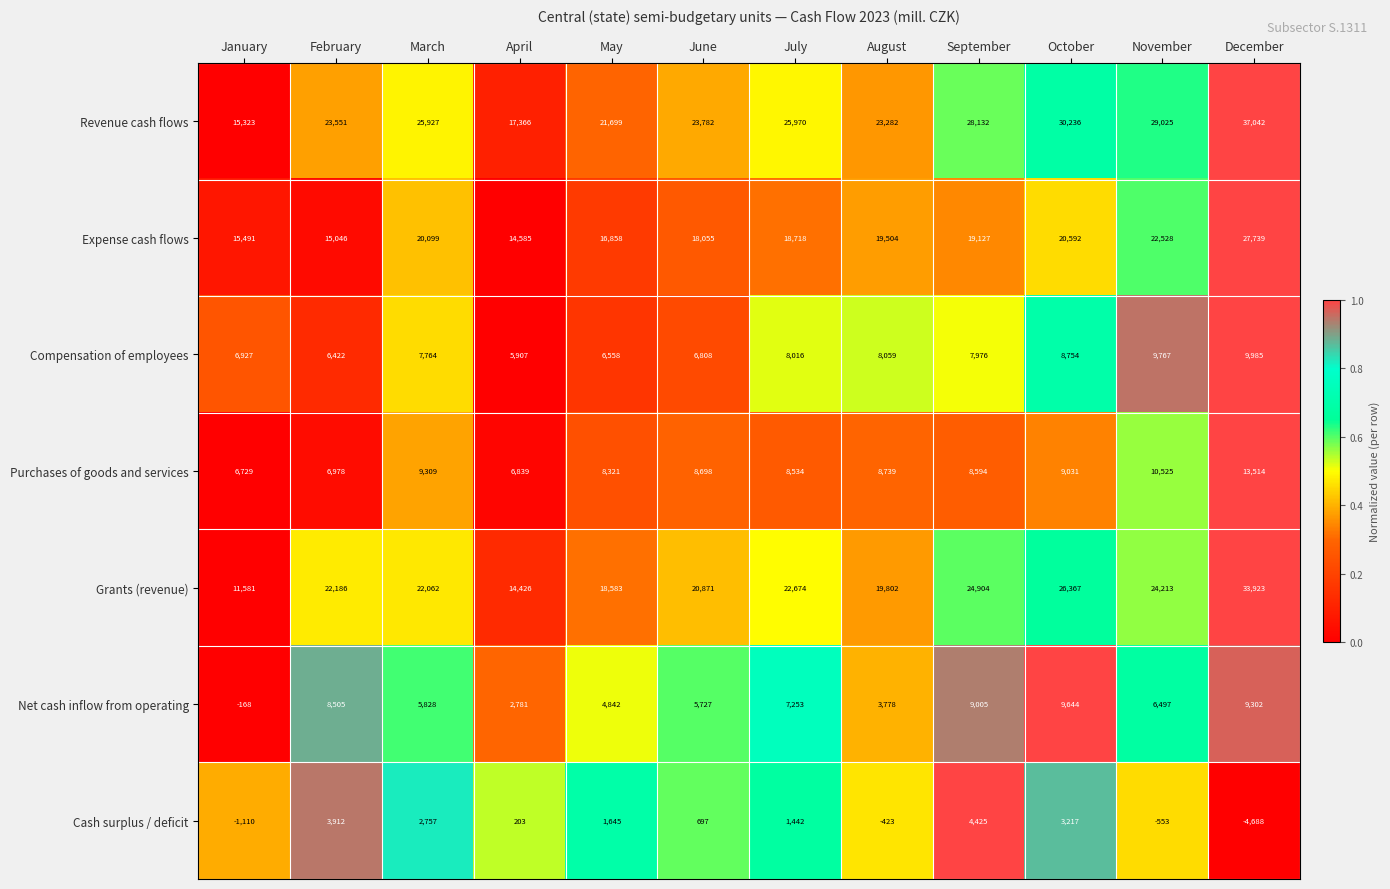

What is the difference between the highest and lowest values at October?

27019